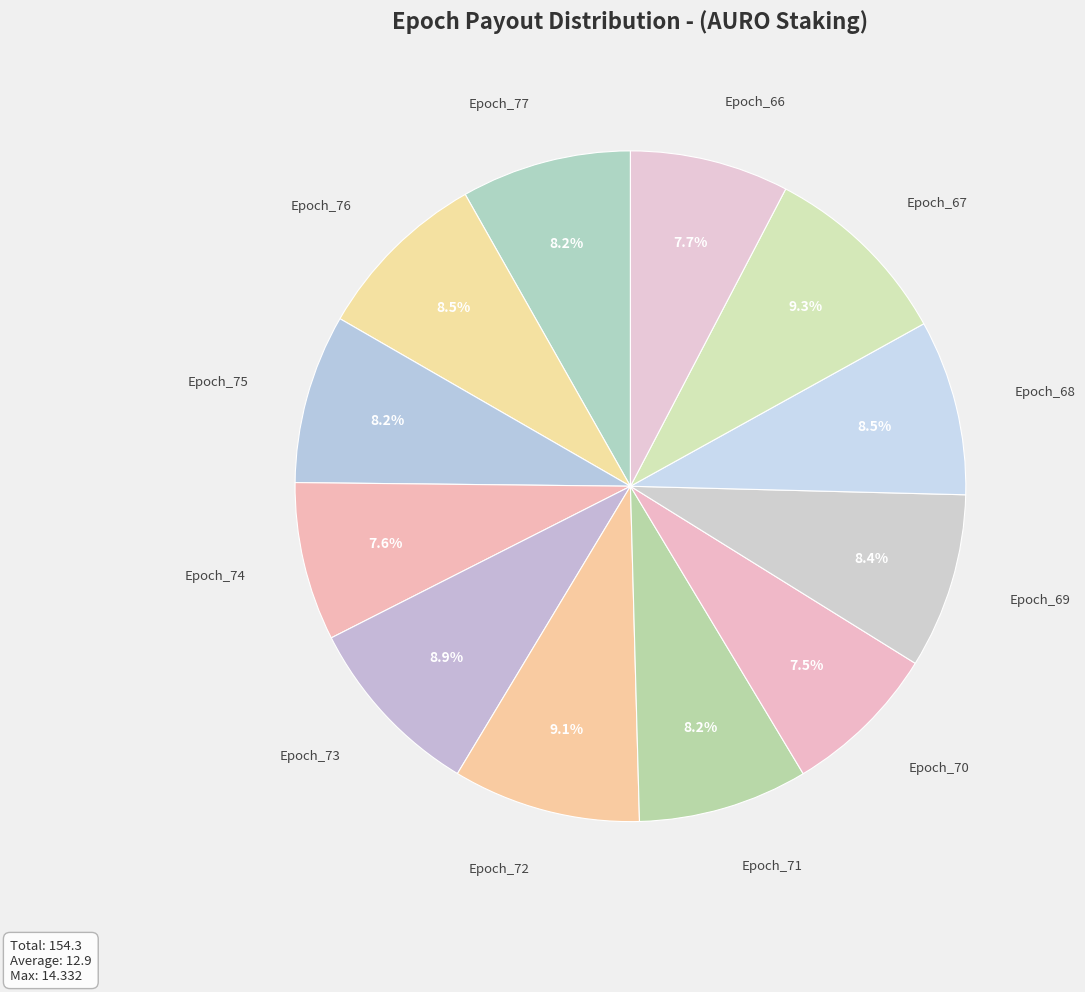

Count the number of slices in the pie.

12